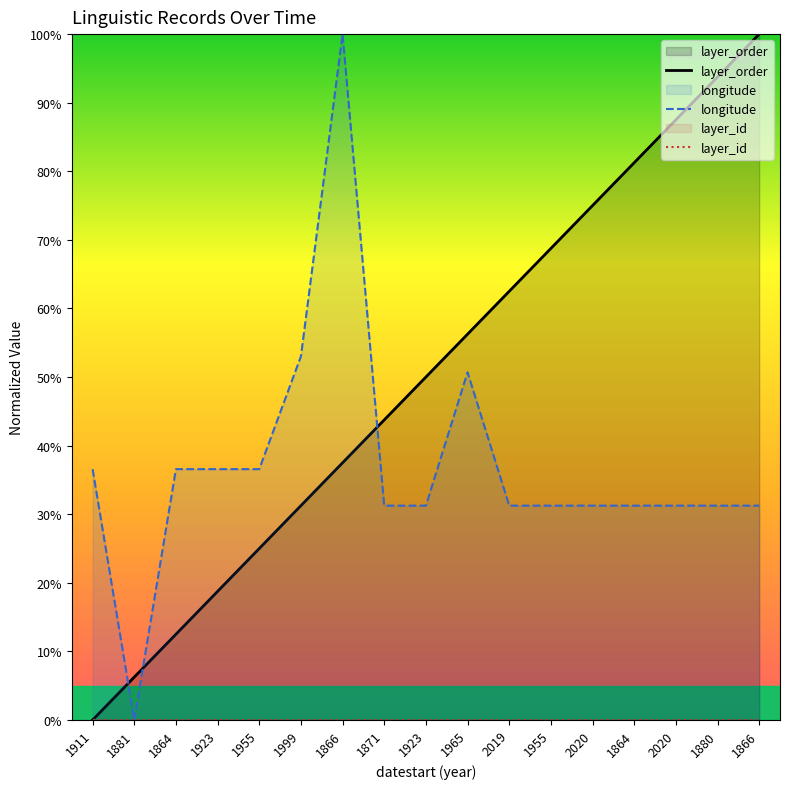

What is the difference between the layer_order values at 2019 and 1864?

50.0